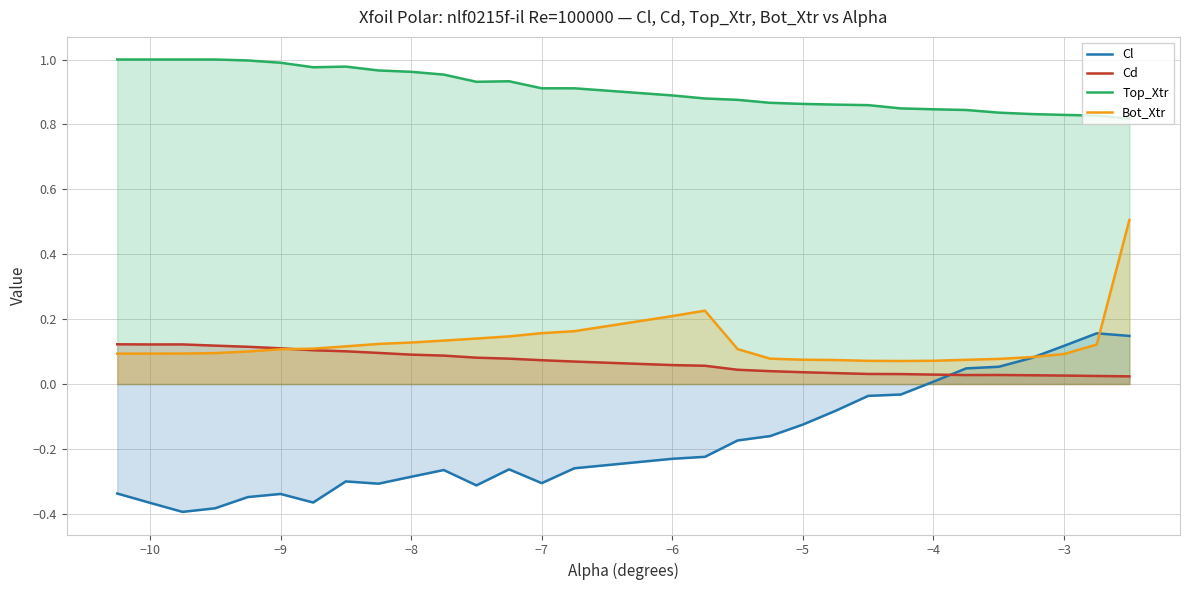

How many lines are shown in the chart?

4